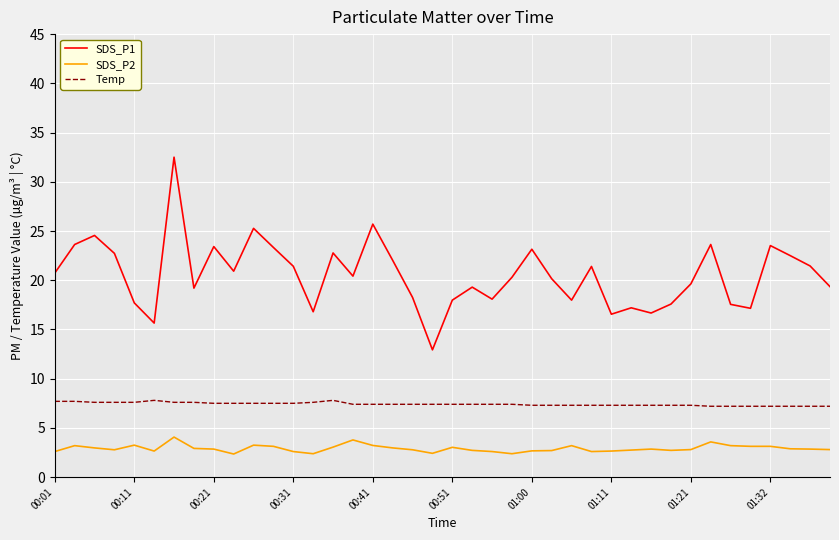

How many interior local valleys does the SDS_P1 series have?

11